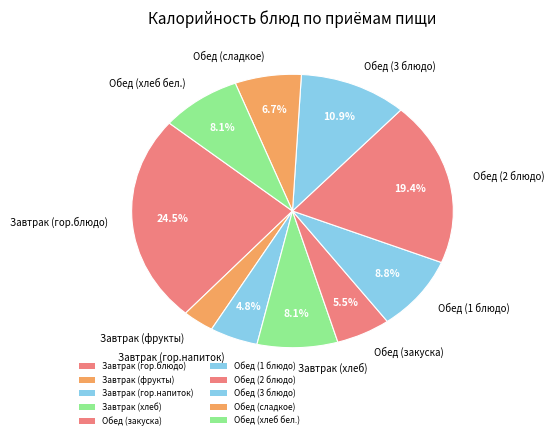

To the nearest percent, what is the average slice percentage?

10%